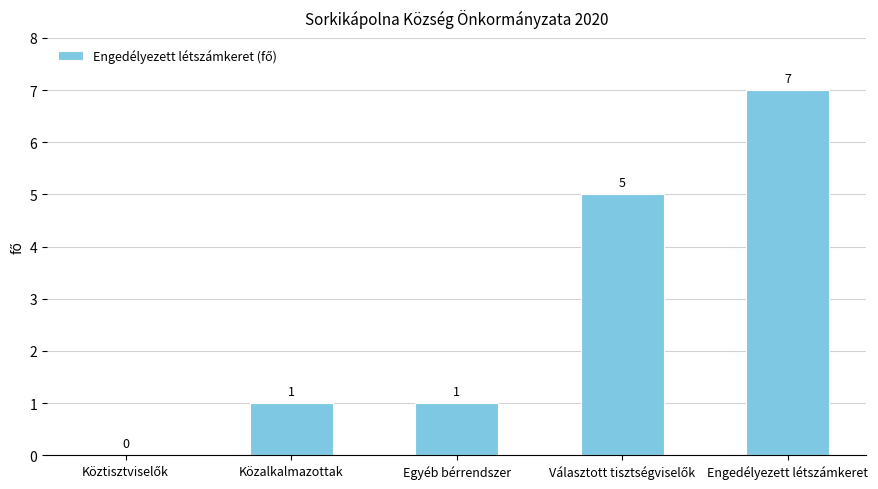

What is the greatest value displayed?

7